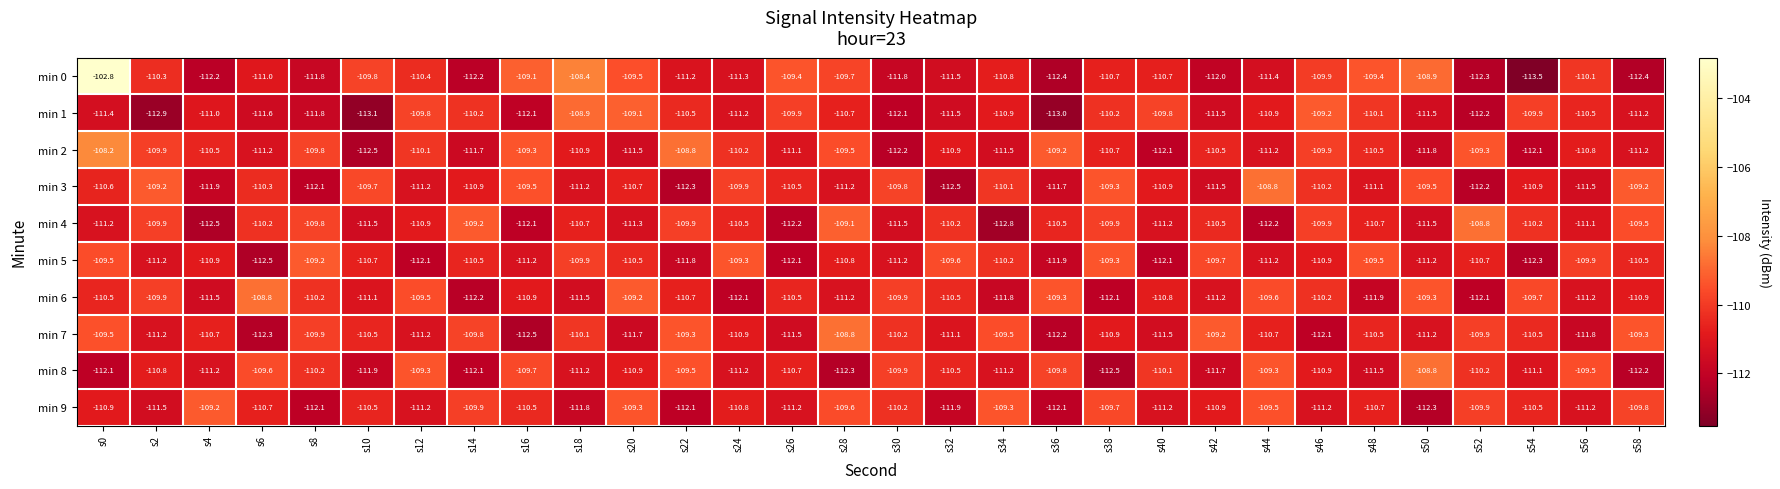

Count the number of categories in the chart.

30